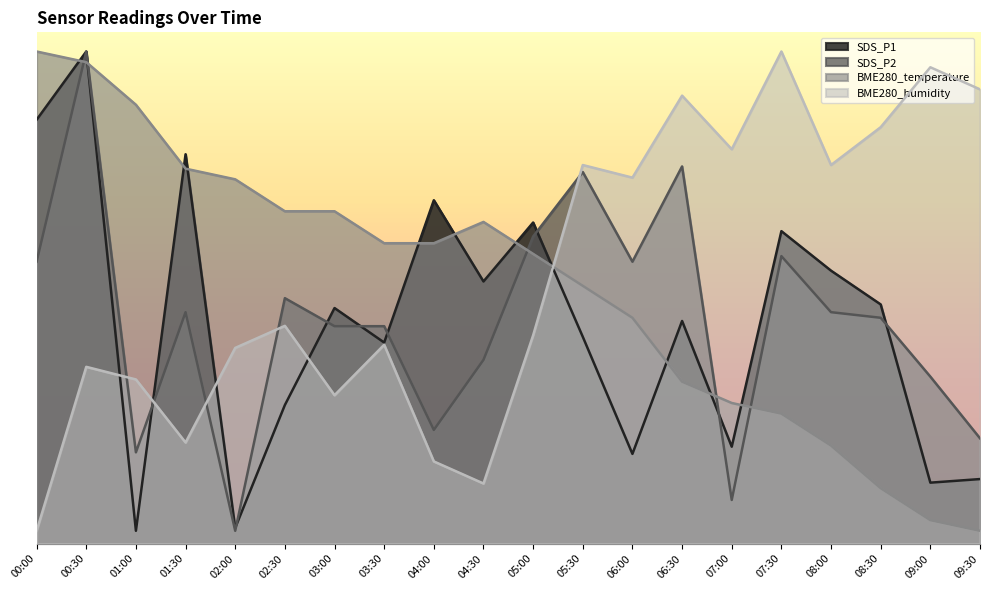

What is the average value of the SDS_P1 series?

34.4